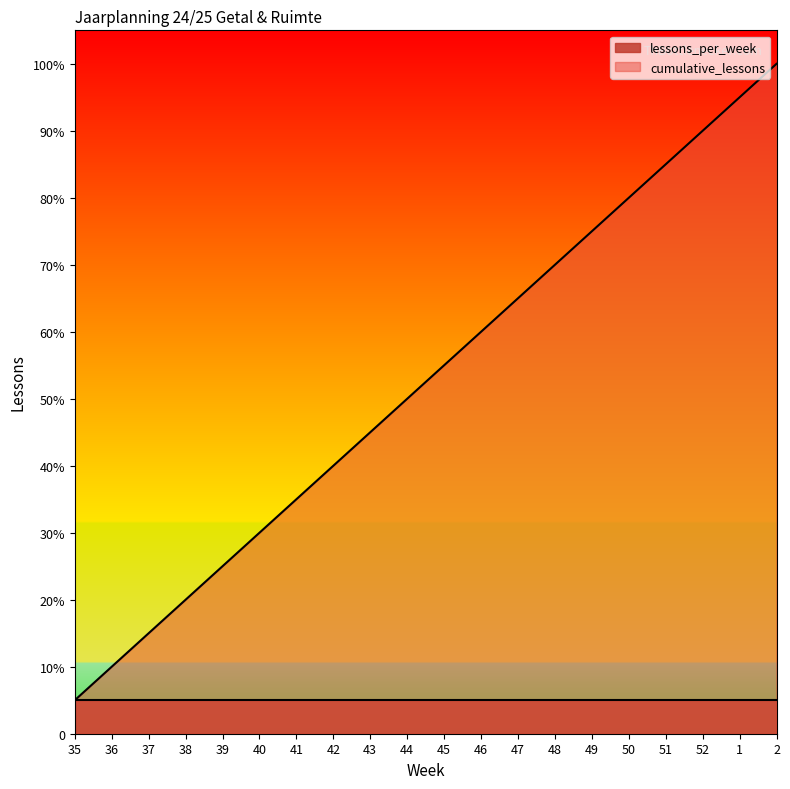

What are all the series names shown in the legend?

lessons_per_week, cumulative_lessons